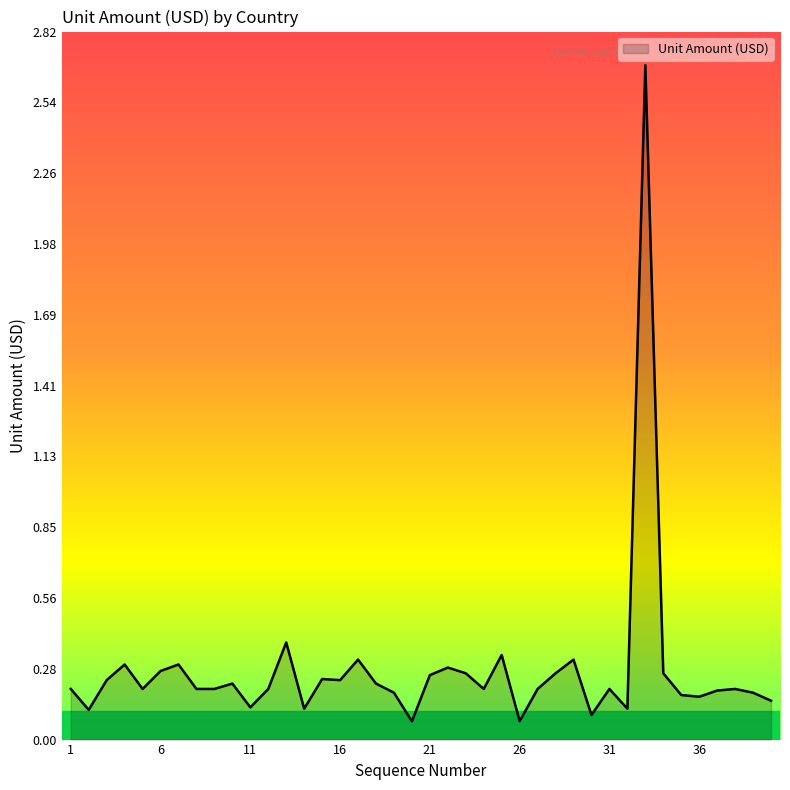

What is the difference between the maximum and minimum values?

2.6